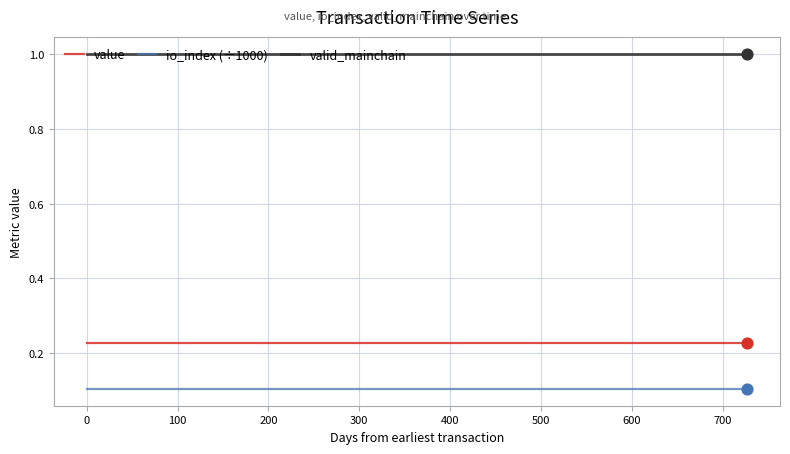

At how many categories does at least one series exceed 0?

25